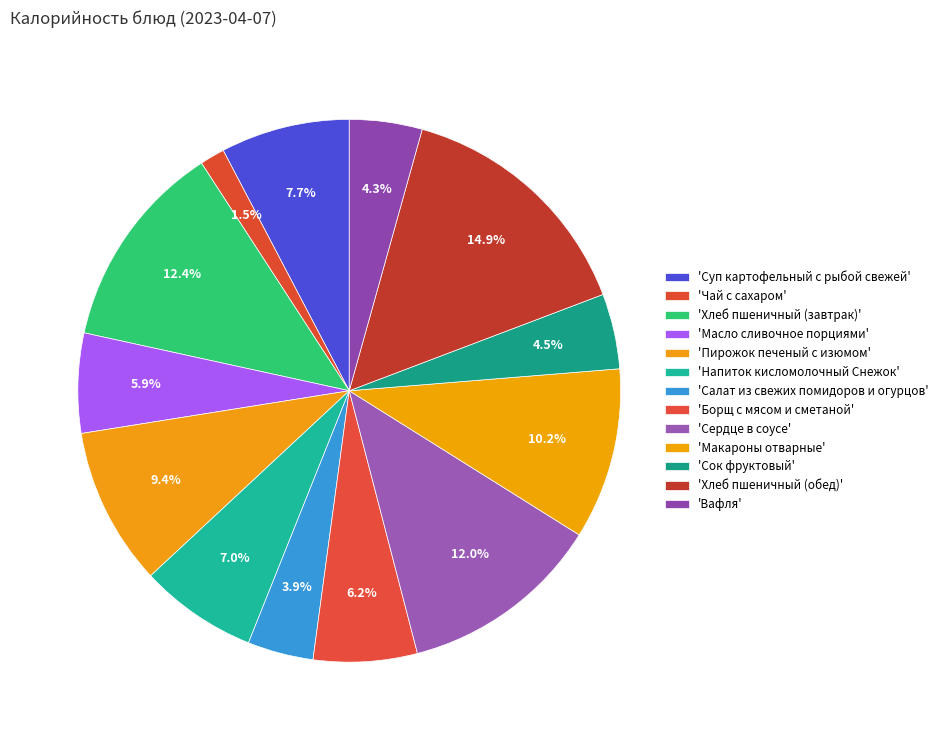

Count the number of slices in the pie.

13